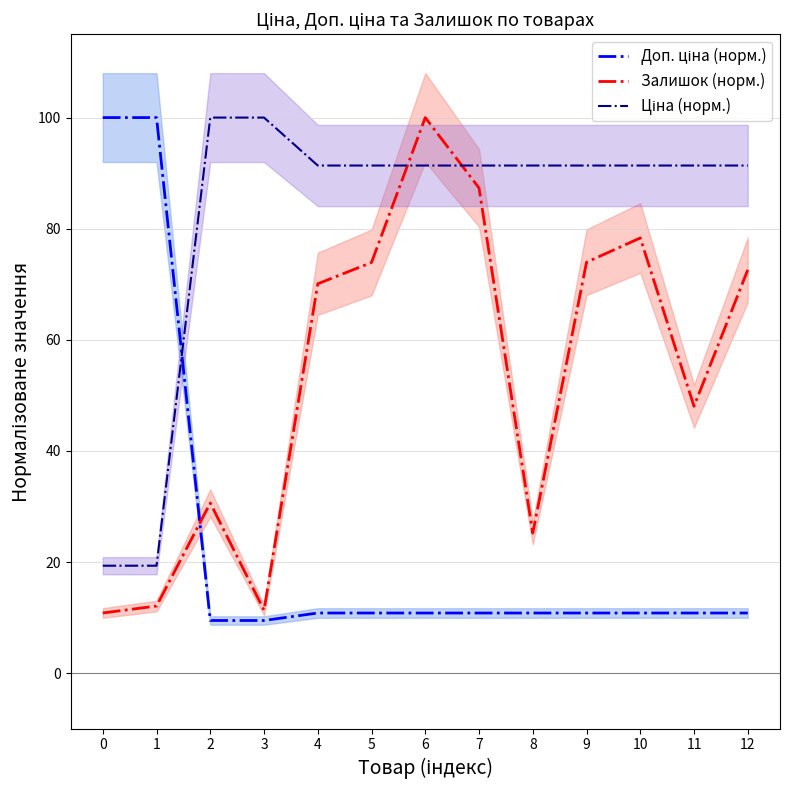

What value does the Доп. ціна (норм.) series have at 0?

100.0